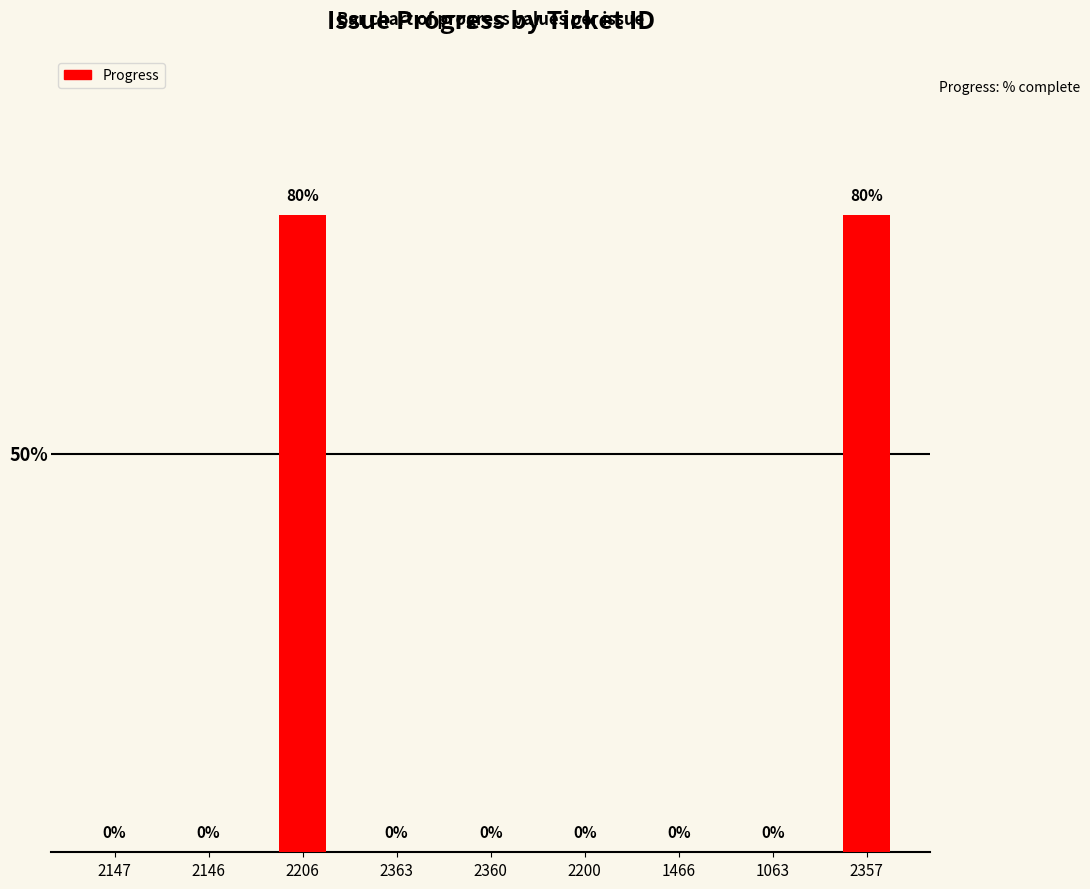

Rank the categories by value from lowest to highest.

2147, 2146, 2363, 2360, 2200, 1466, 1063, 2206, 2357